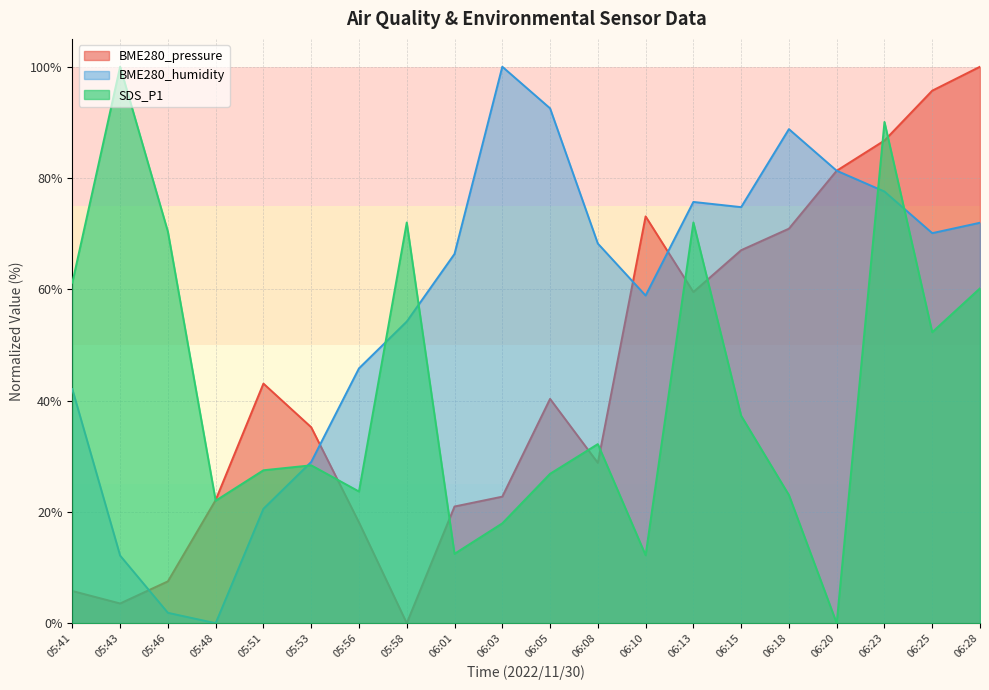

What are all the series names shown in the legend?

BME280_pressure, BME280_humidity, SDS_P1